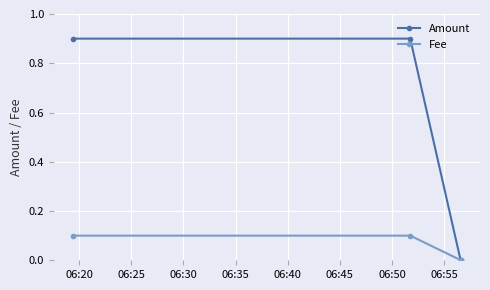

What is the value of the Fee point at the 1st from the left?

0.1